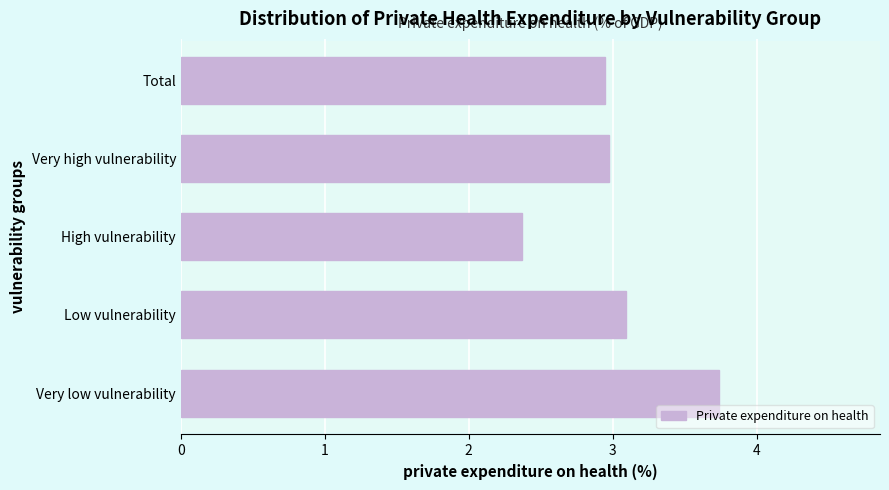

Reading bottom to top, extract all data points from this chart.

Very low vulnerability=3.7	Low vulnerability=3.1	High vulnerability=2.4	Very high vulnerability=3.0	Total=2.9